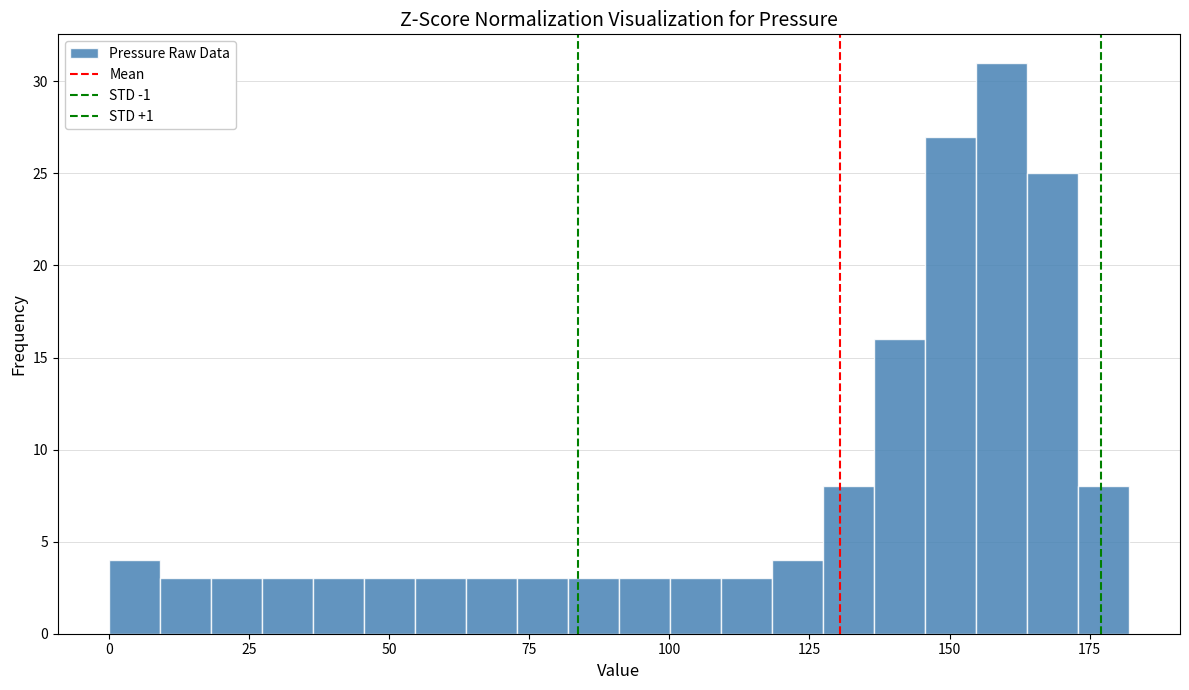

Read against the x-axis, roughly where is the centre of the tallest bar?

160